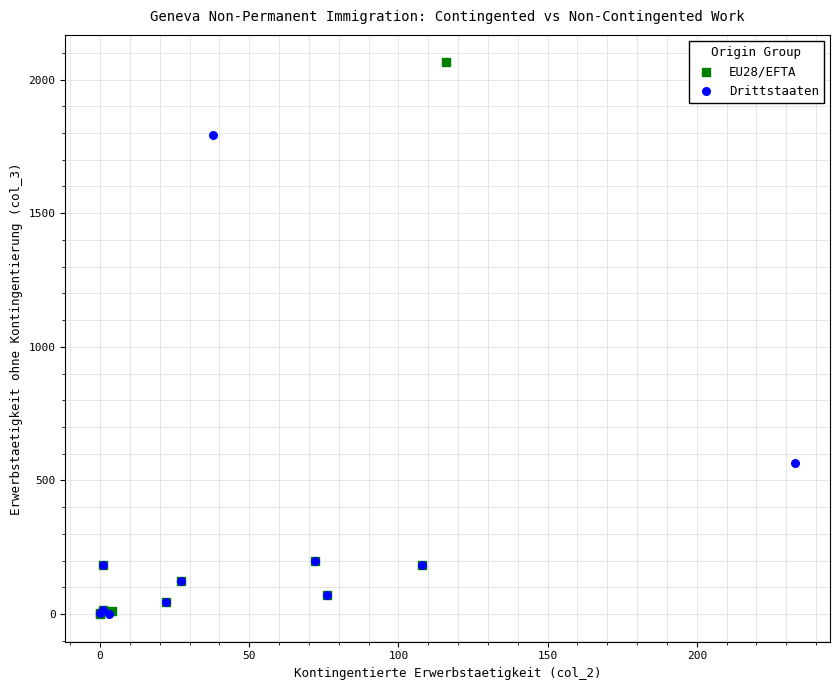

Which series has the largest Y range (max minus min)?

EU28/EFTA